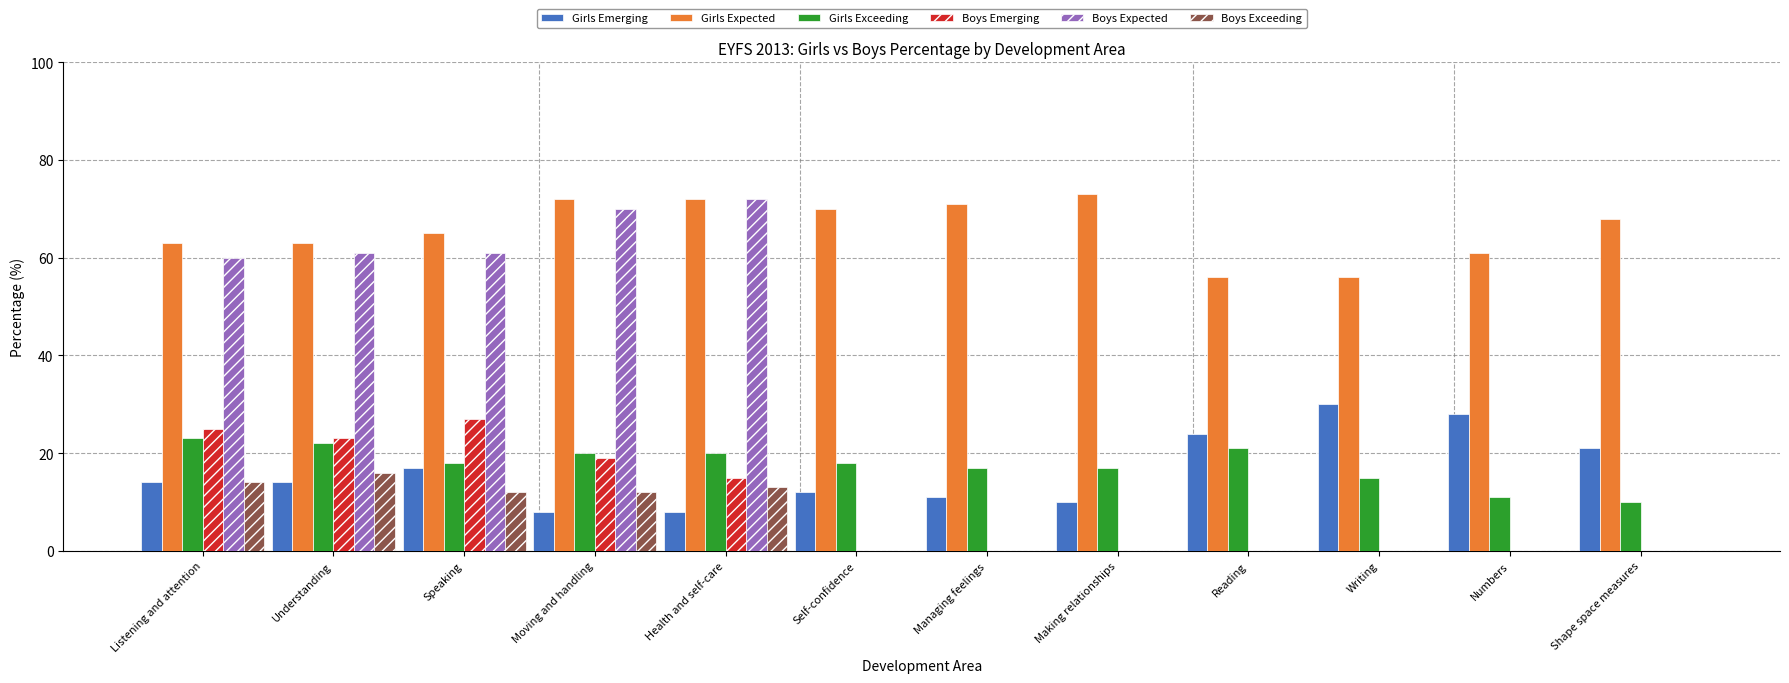

What is the approximate value of Girls Exceeding at Reading, to the nearest 10?

20